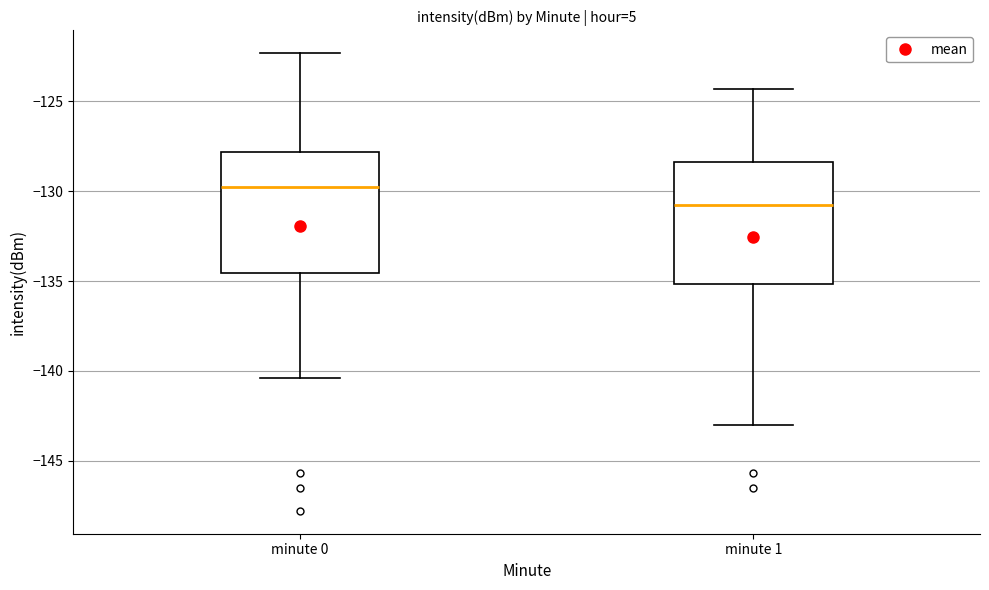

Where does the upper whisker of the box for minute 1 end on the y-axis? The values are not printed on the chart, so give them approximately, as read against the axis.

-124.5